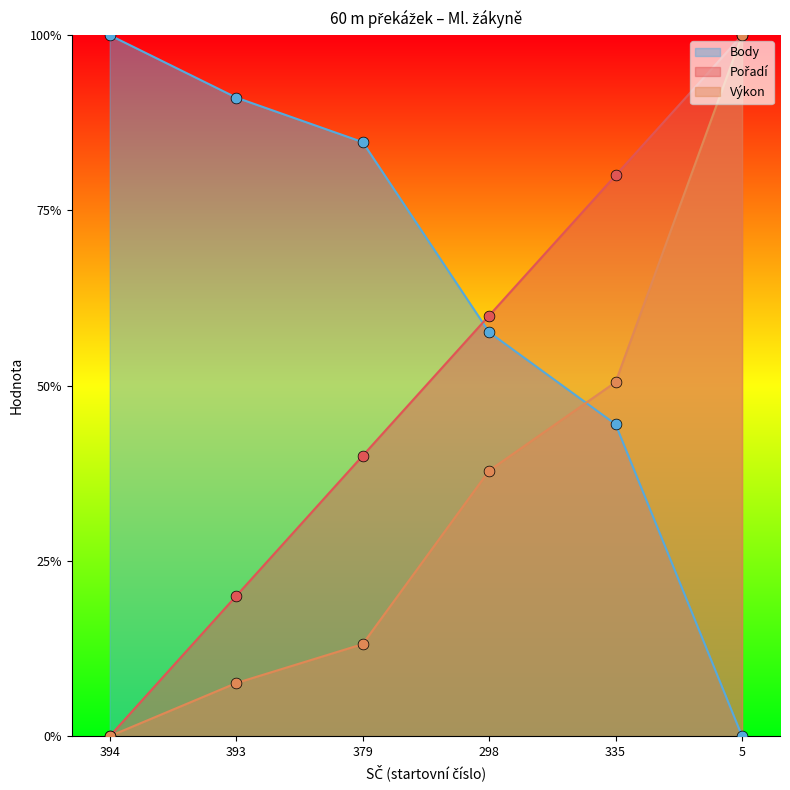

Is the value of Body at 379 greater than the value of Výkon at 379?

Yes